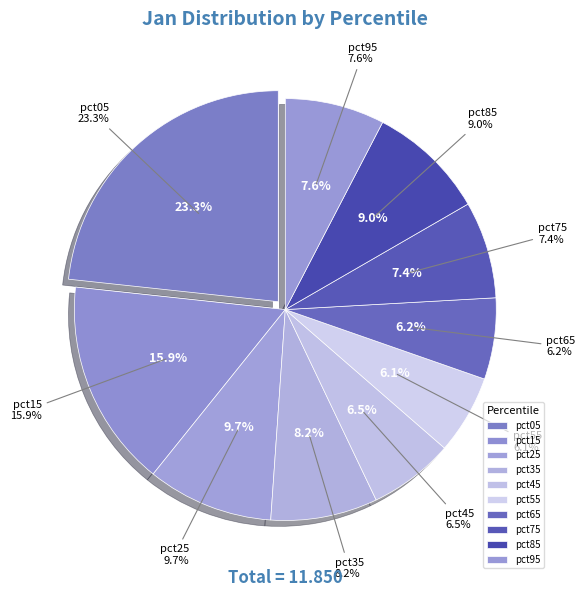

To the nearest percent, what percentage of the pie is pct45?

7%